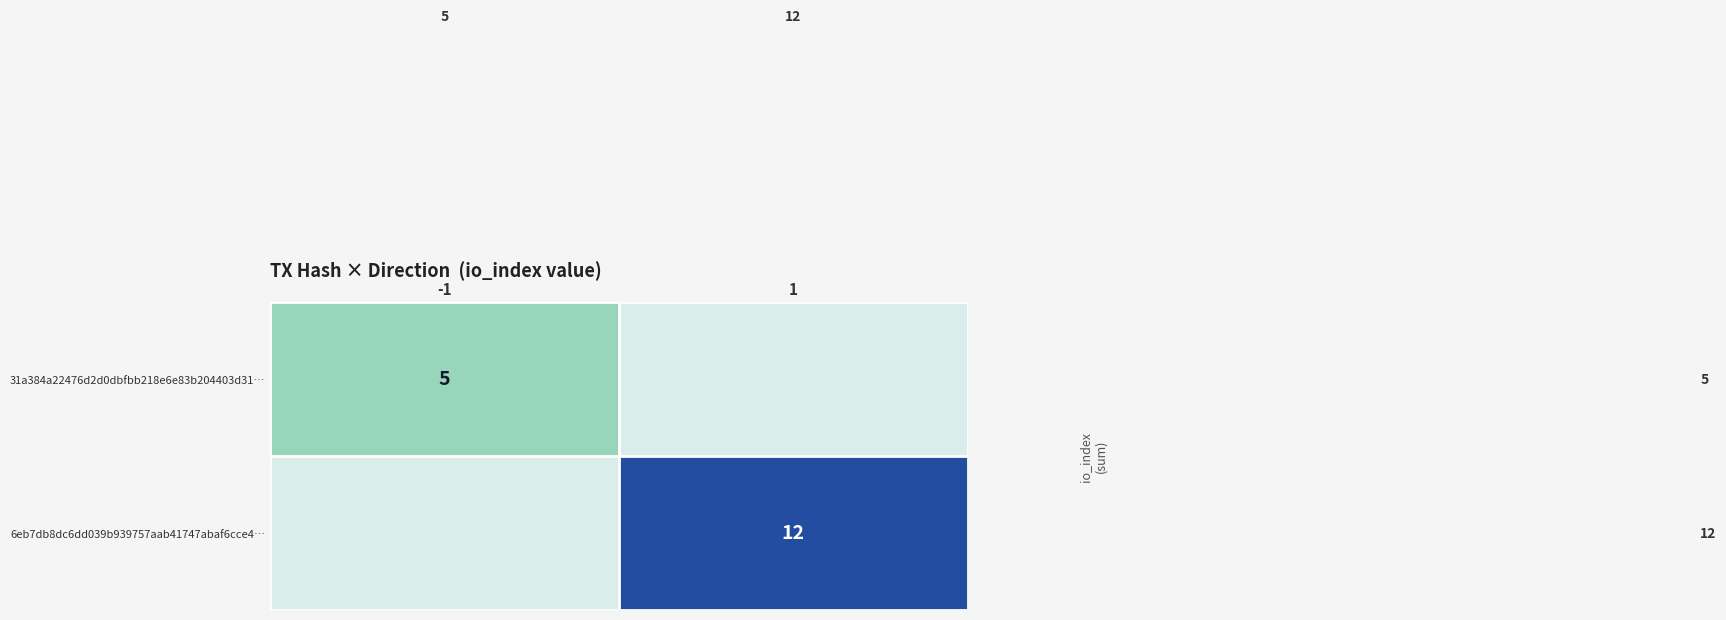

Is it true that 6eb7db8dc6dd039b939757aab41747abaf6cce4… equals 12 at 1?

True